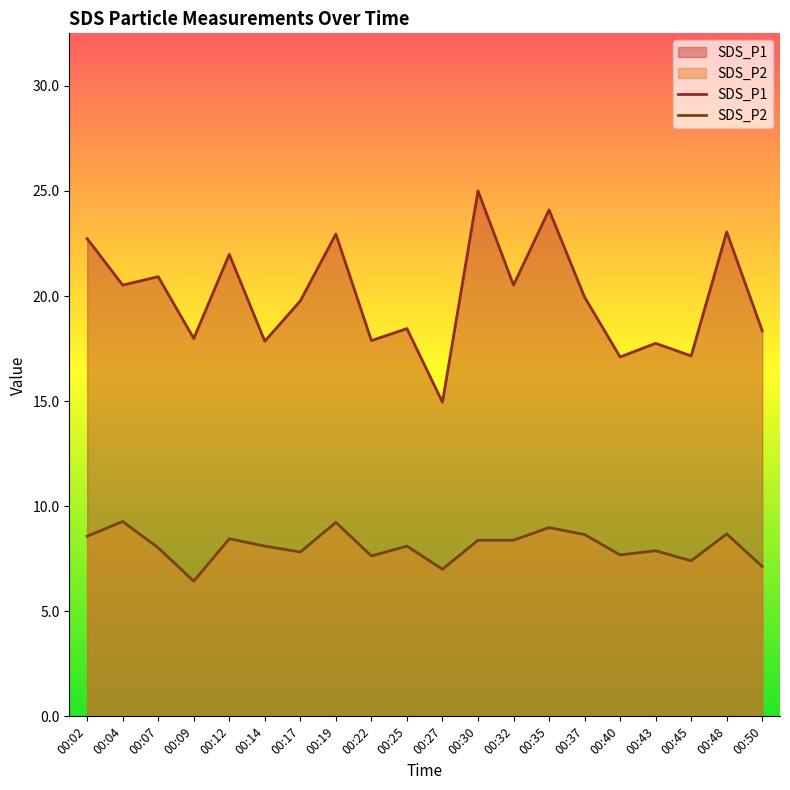

At which category does SDS_P2 reach its first local valley?

00:09